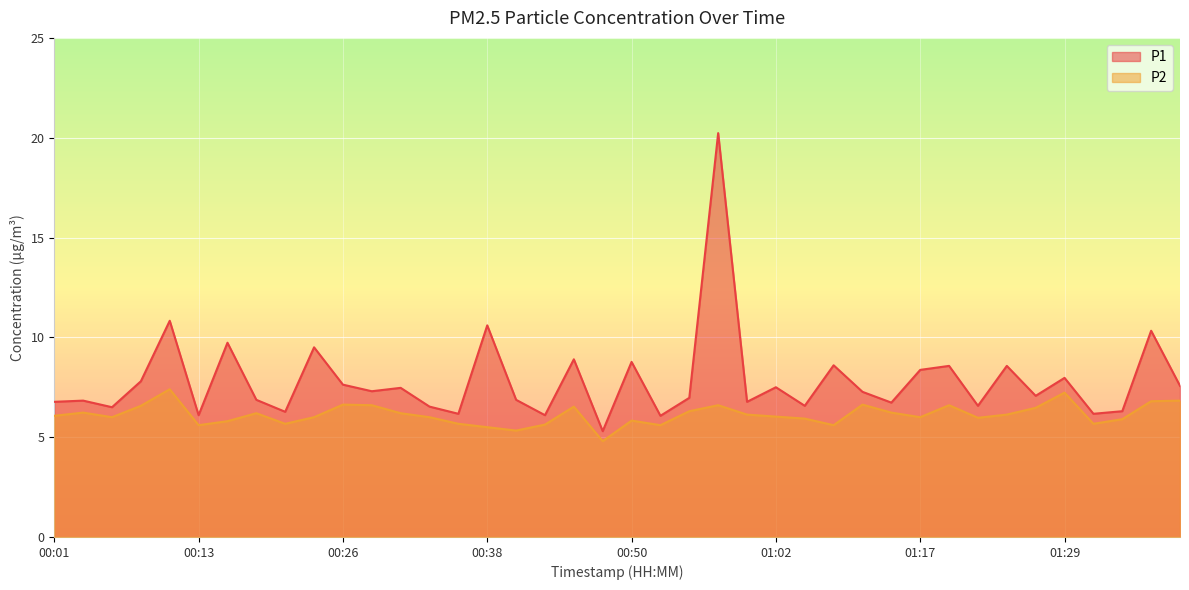

Is it true that P2 equals 8.6 at 01:07?

False